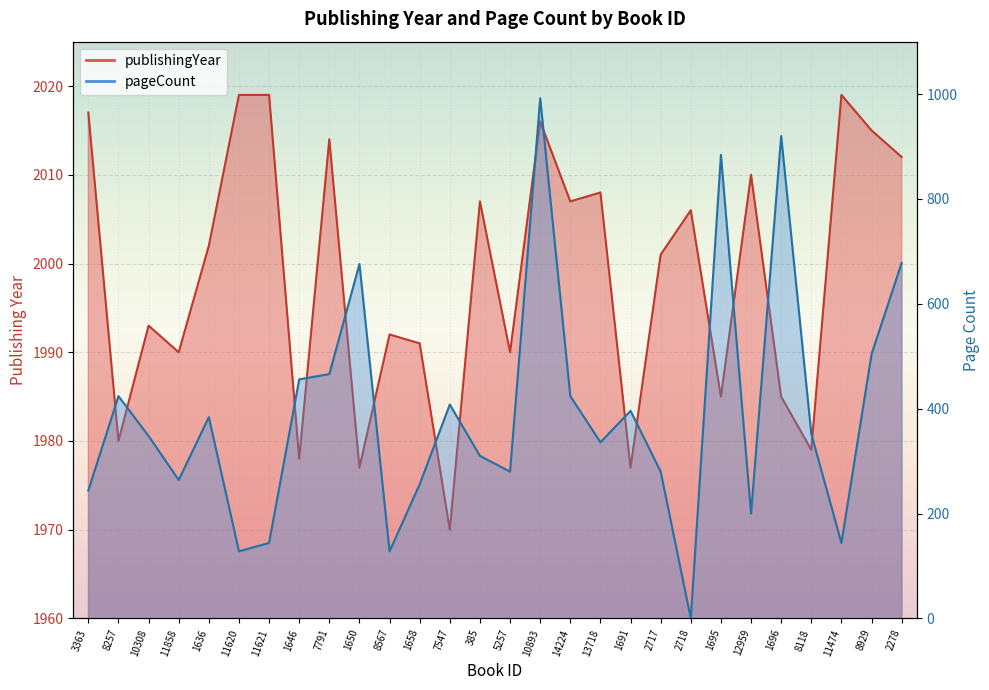

What is the sum of all publishingYear values?

55959